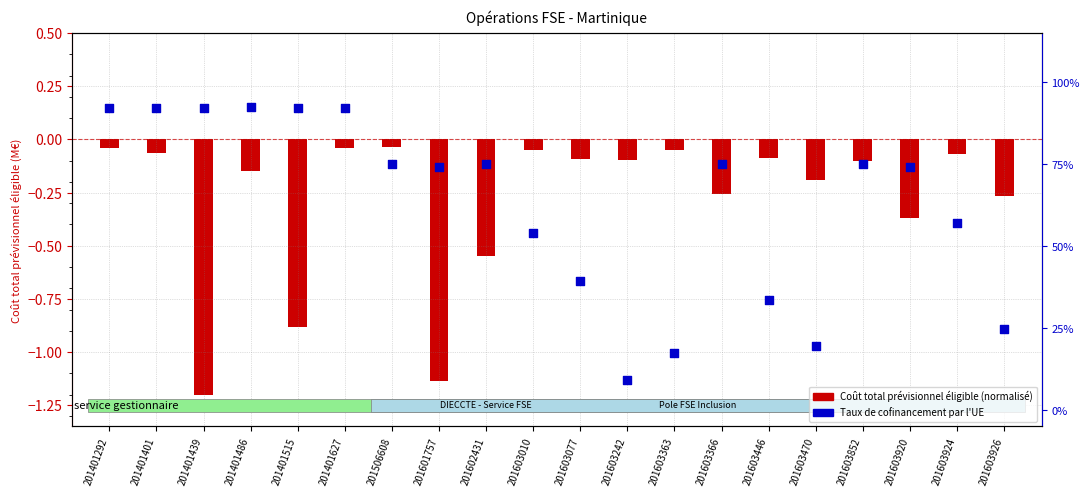

Which series reaches the maximum Y coordinate?

Taux de cofinancement par l'UE